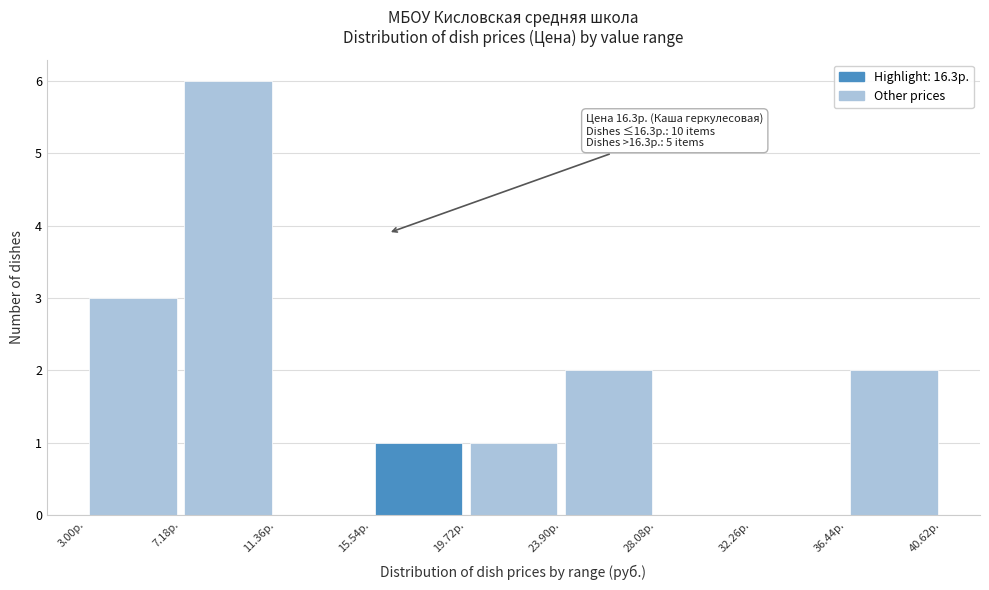

Which range on the x-axis has the tallest bar?

7.0 to 11.5